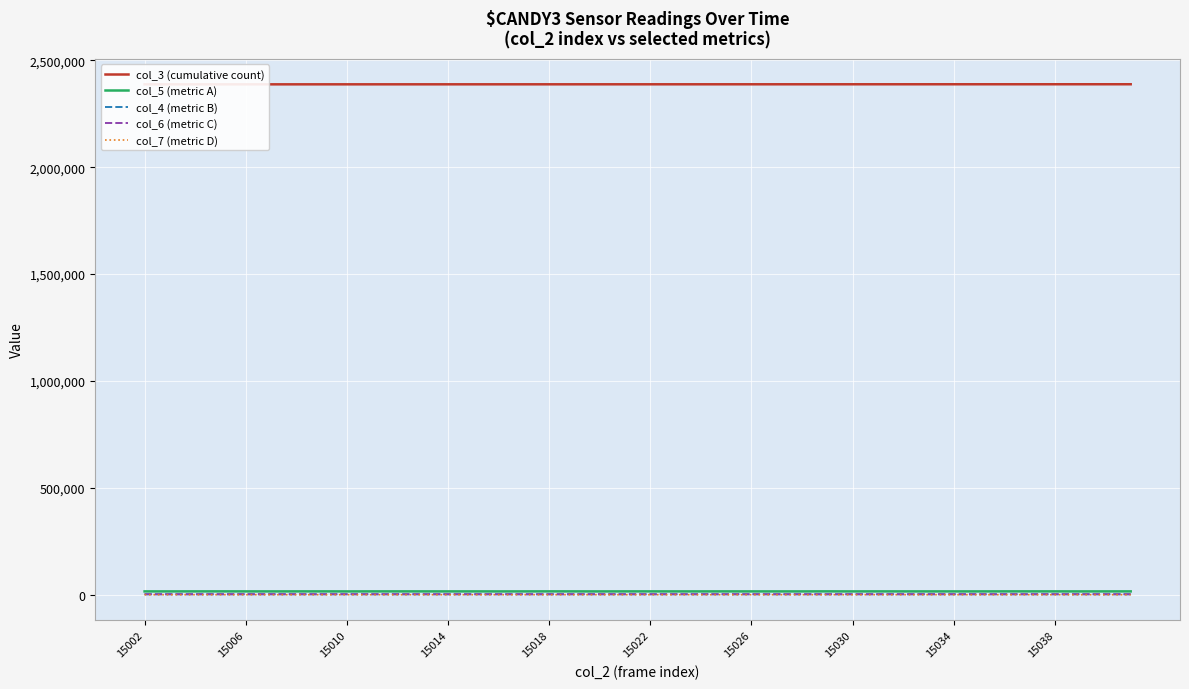

What is the value of the col_6 (metric C) point at the 19th from the left?

2546